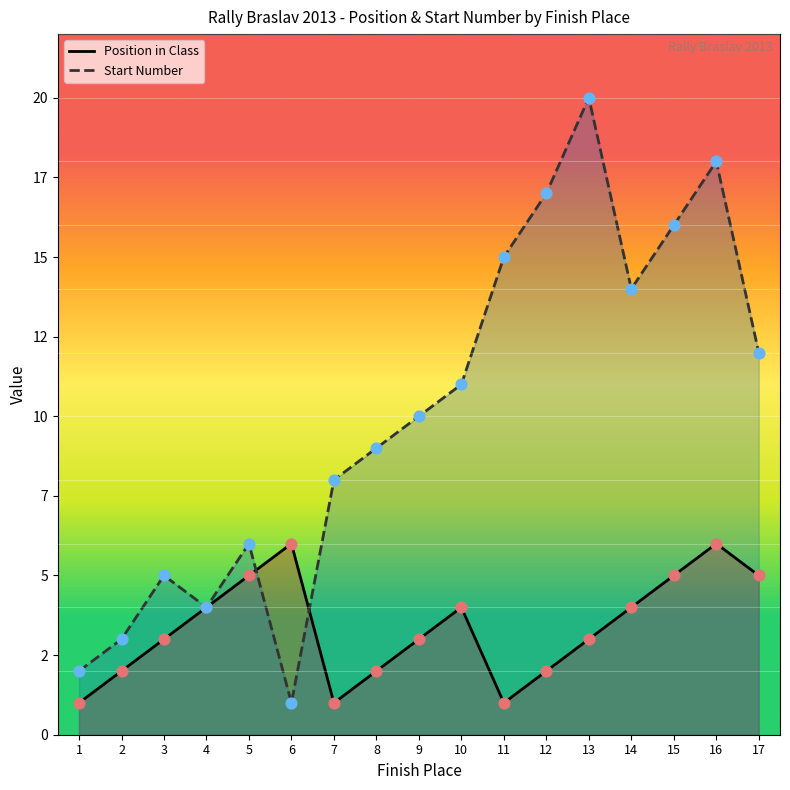

Which series contains the highest Y value?

Start Number